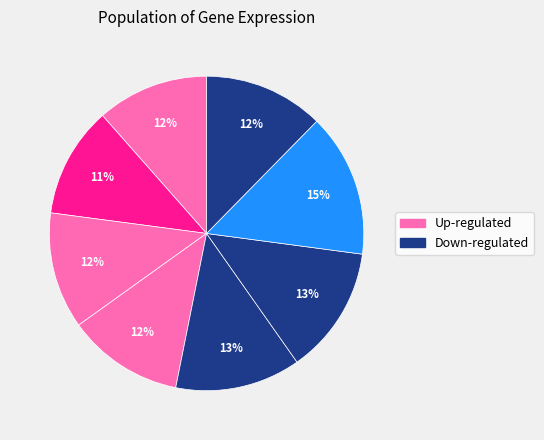

Does any single category account for the majority?

No